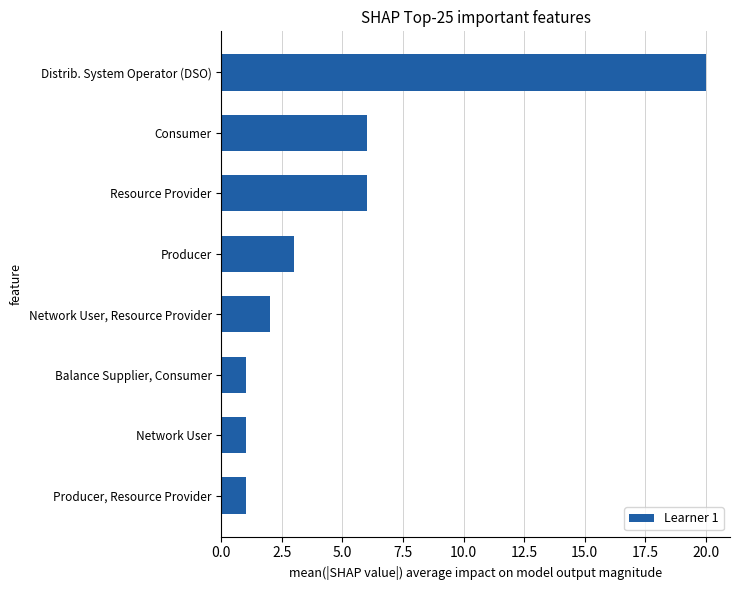

The chart shows a value of 1 at Balance Supplier, Consumer. True or false?

True